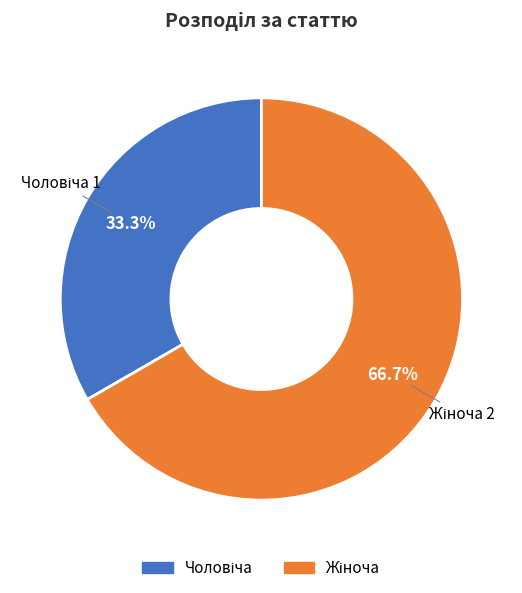

How many segments does this pie chart have?

2